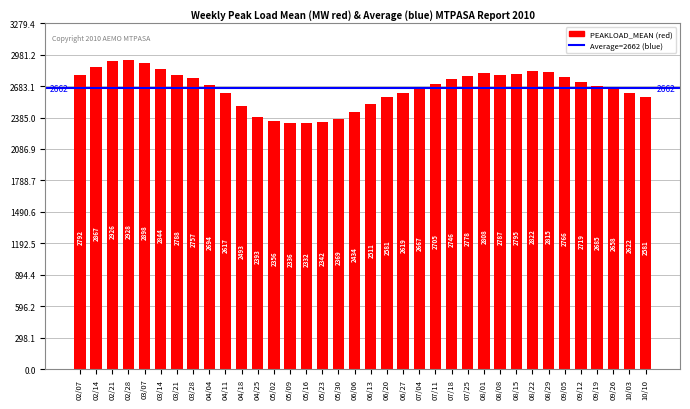

What is the ratio of the value at 09/05 to the value at 08/15?

1.0